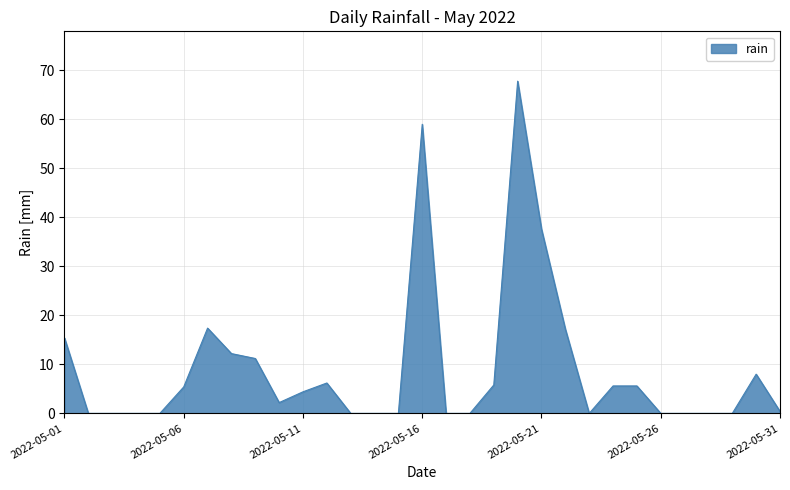

What is the maximum value shown in the chart?

67.8